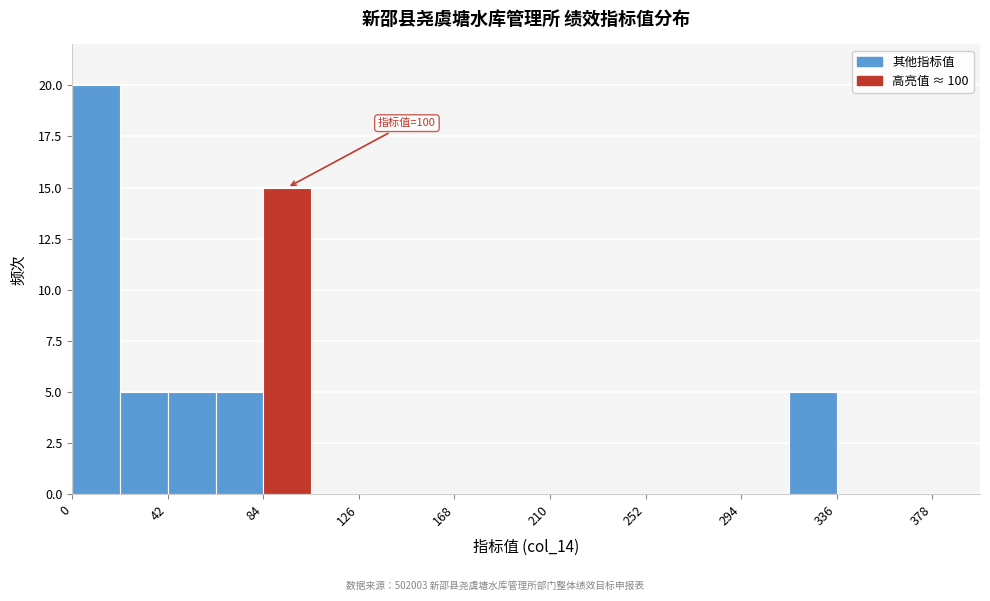

Which range on the x-axis has the tallest bar?

0 to 20